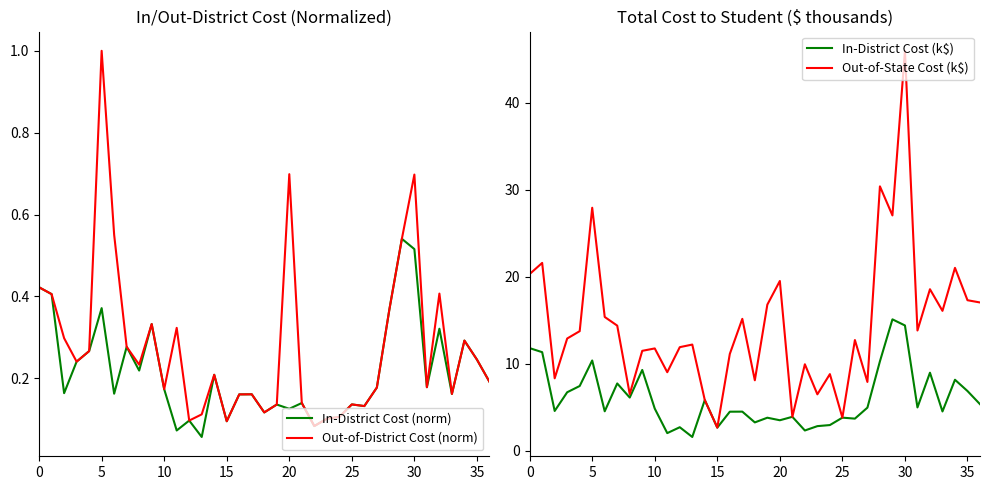

Which series has the largest total across all categories?

Out-of-State Cost (k$)